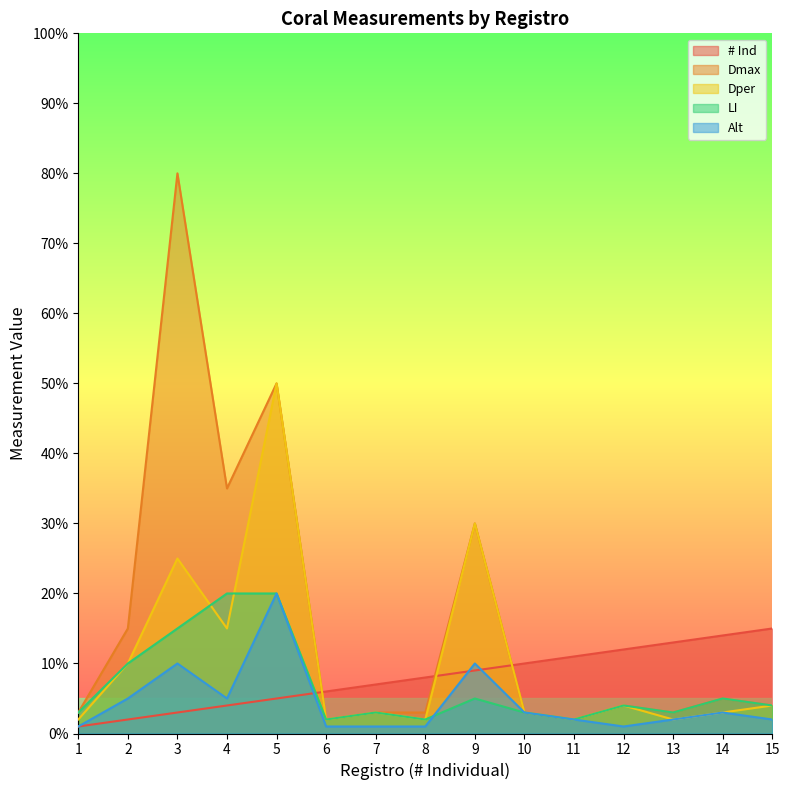

True or false: Dmax and Alt cross at least once.

False